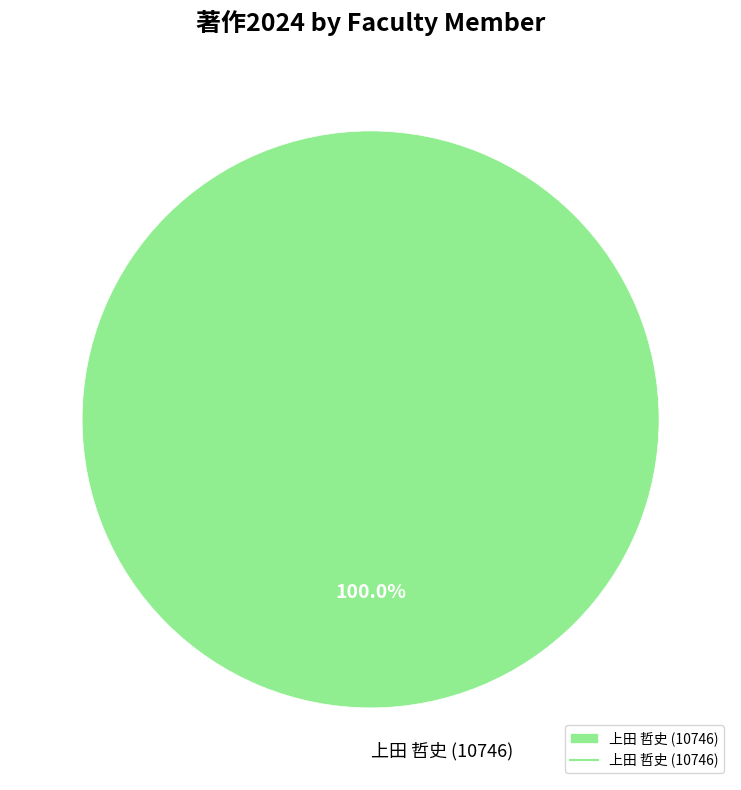

Count the number of slices in the pie.

1